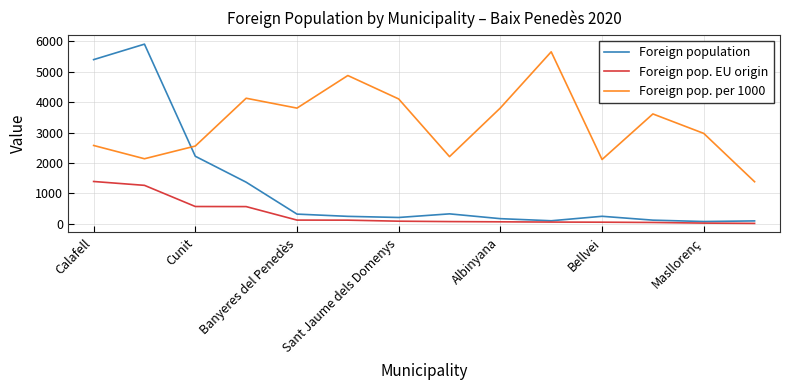

Which series has the largest total across all categories?

Foreign pop. per 1000